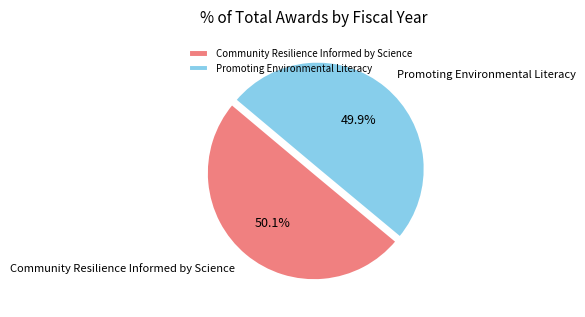

What is the ratio of the value at Community Resilience Informed by Science to the value at Promoting Environmental Literacy?

1.0